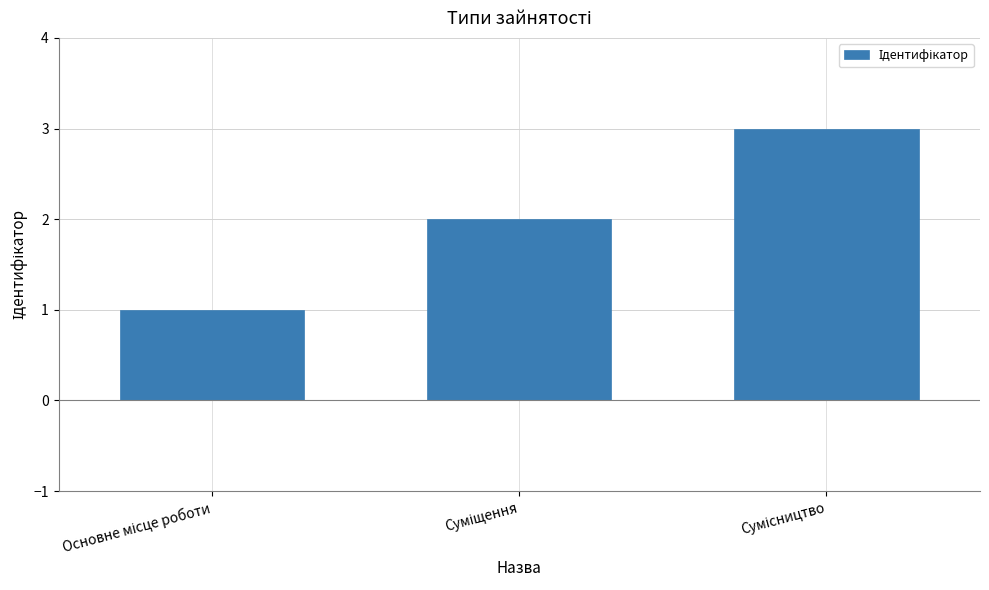

What is the value of the 1st bar from the left?

1